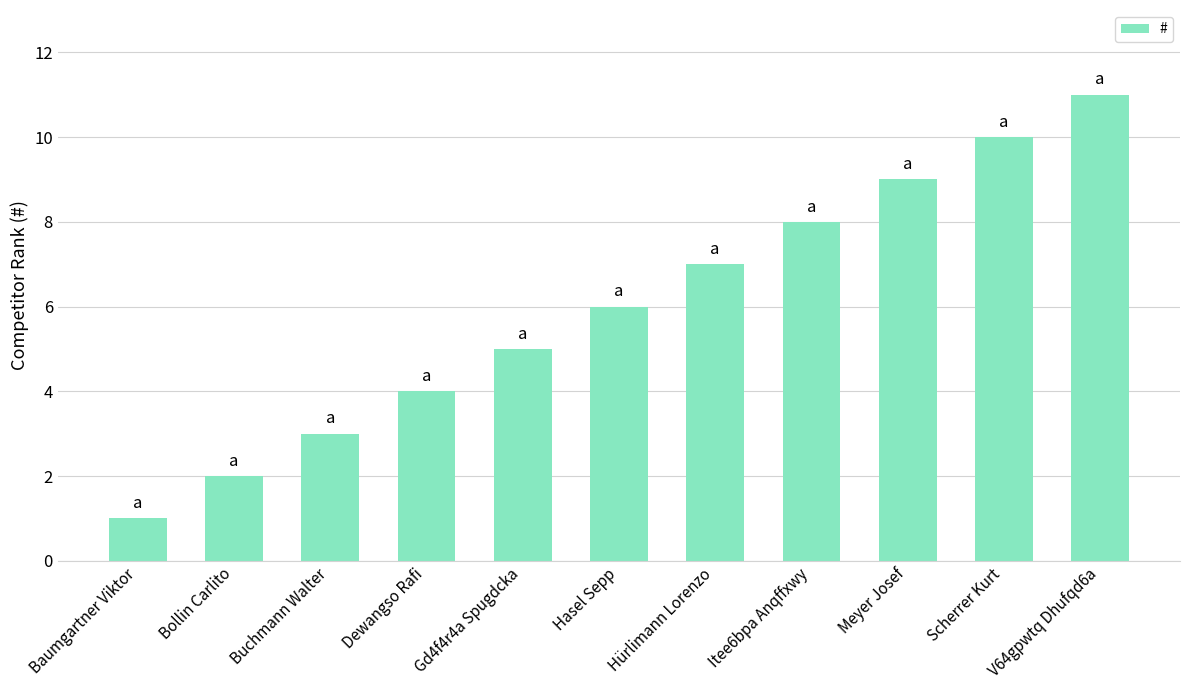

List the labels in order of value, largest first.

V64gpwtq Dhufqd6a, Scherrer Kurt, Meyer Josef, Itee6bpa Anqffxwy, Hürlimann Lorenzo, Hasel Sepp, Gd4f4r4a Spugdcka, Dewangso Rafi, Buchmann Walter, Bollin Carlito, Baumgartner Viktor